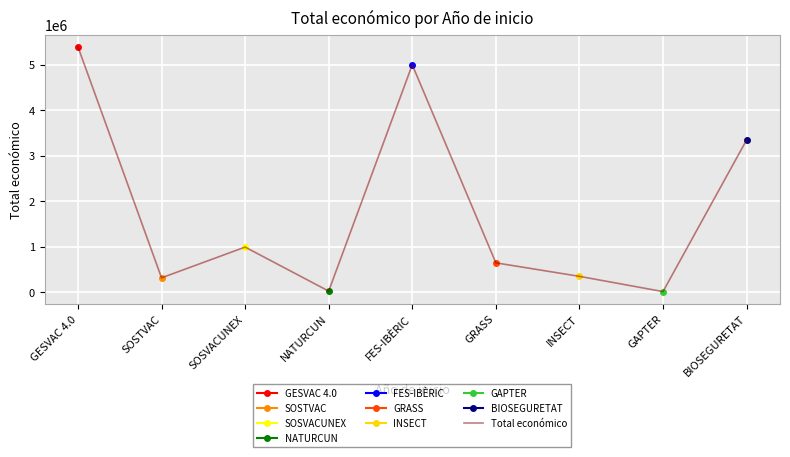

Where is the first local minimum?

SOSTVAC